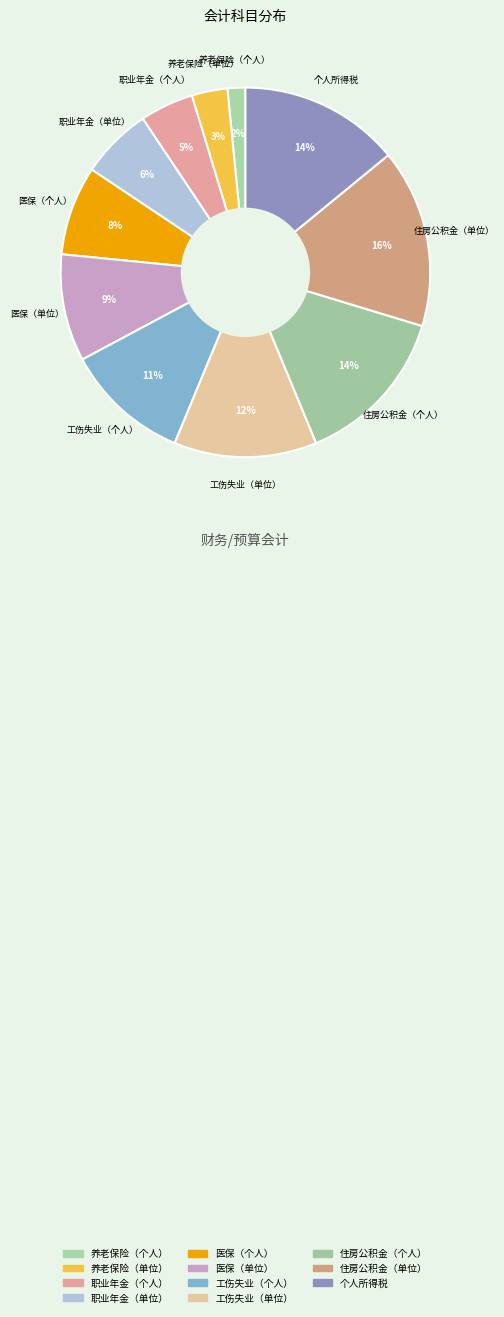

True or false: 职业年金（单位） accounts for 16% of the total.

False